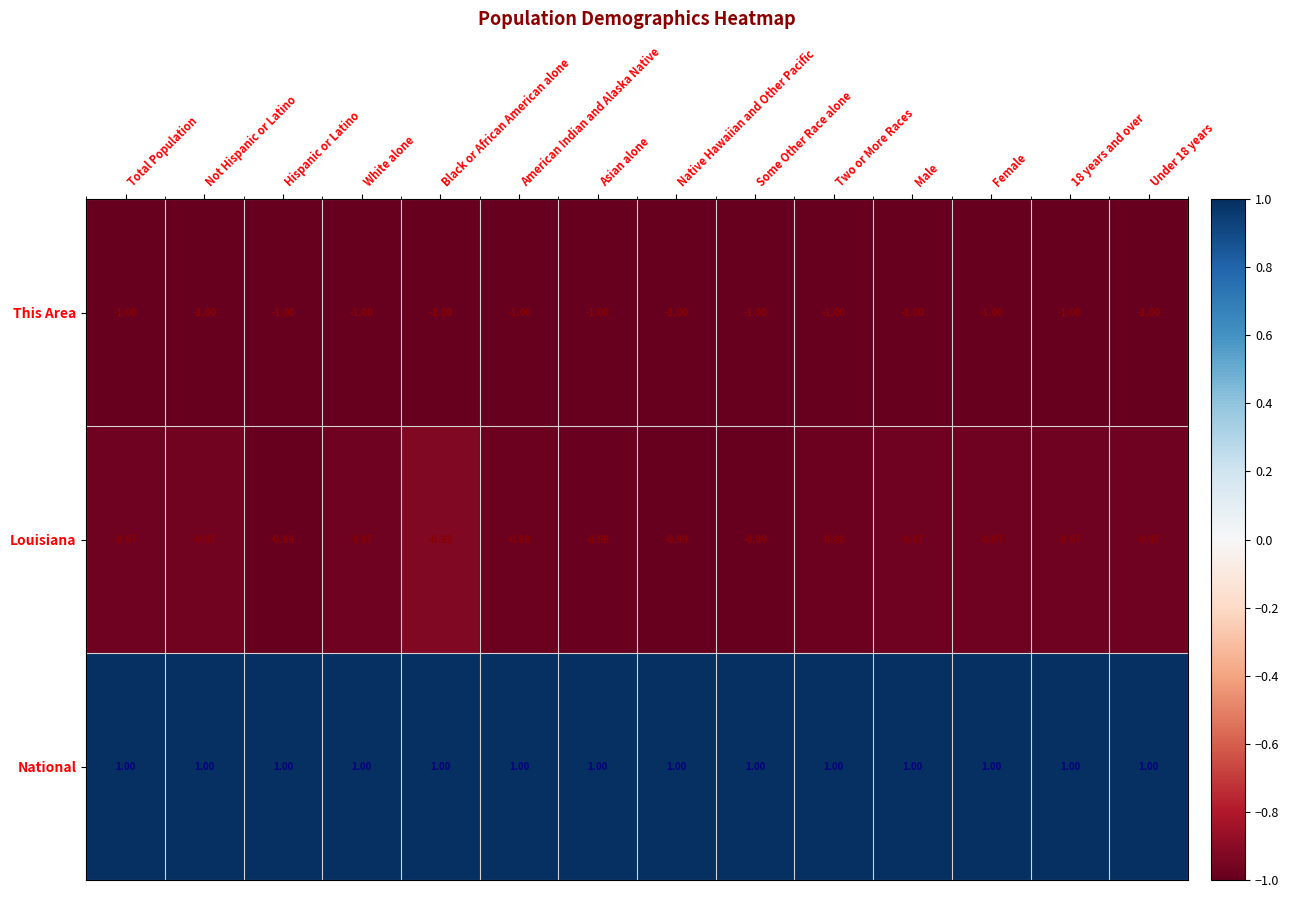

Which series has the largest total across all categories?

National